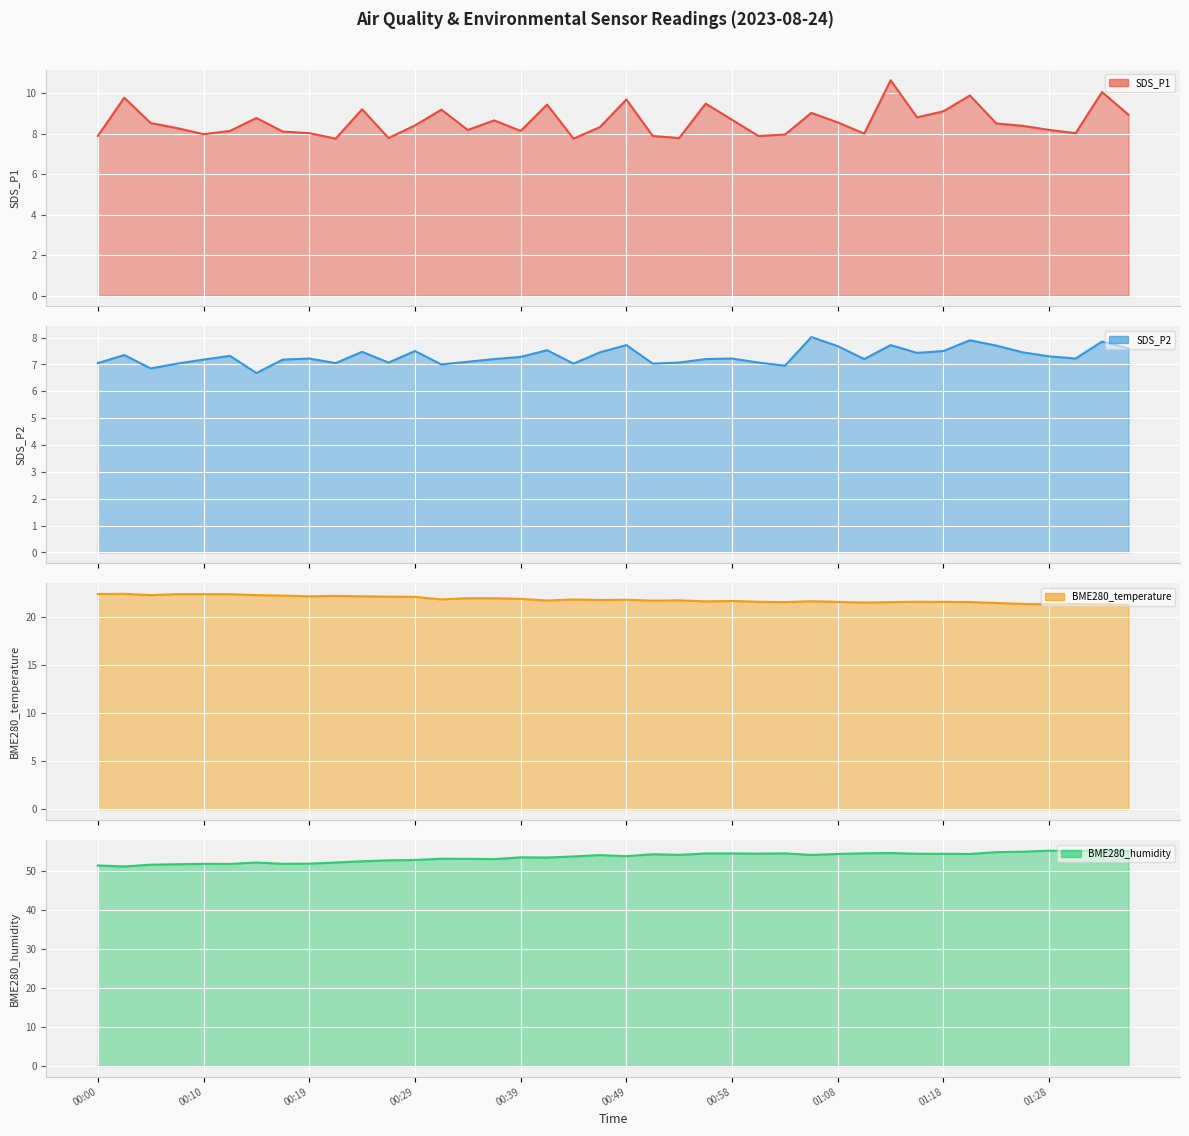

What is the difference between the highest and lowest values at 00:10?

43.7